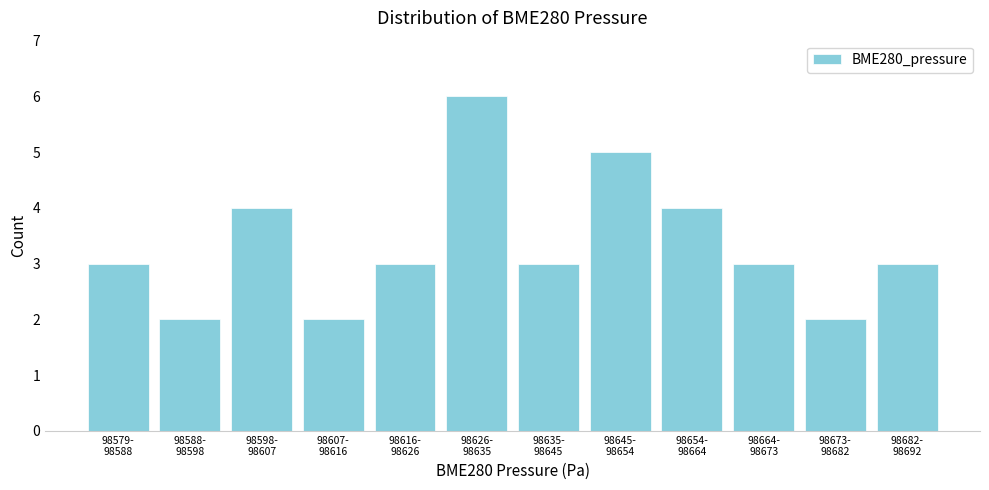

Reading right to left, extract all data points from this chart.

3	2	3	4	5	3	6	3	2	4	2	3